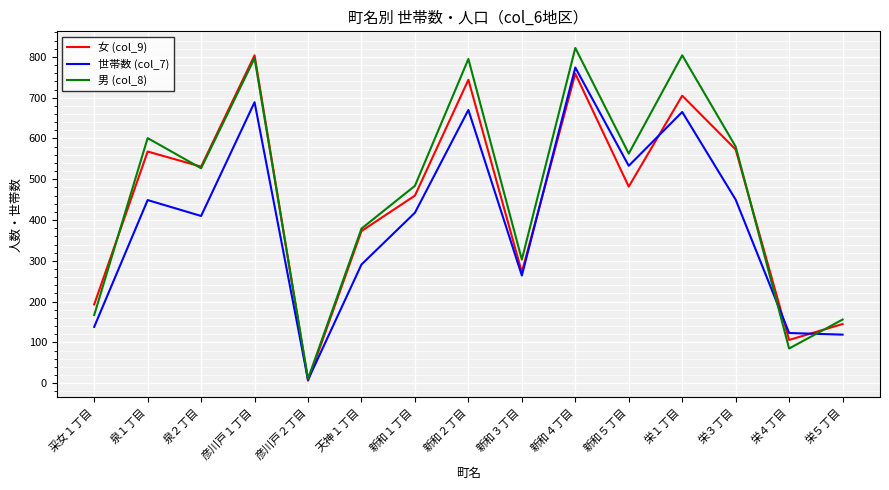

Which series changed the most between 采女１丁目 and 栄１丁目?

男 (col_8)